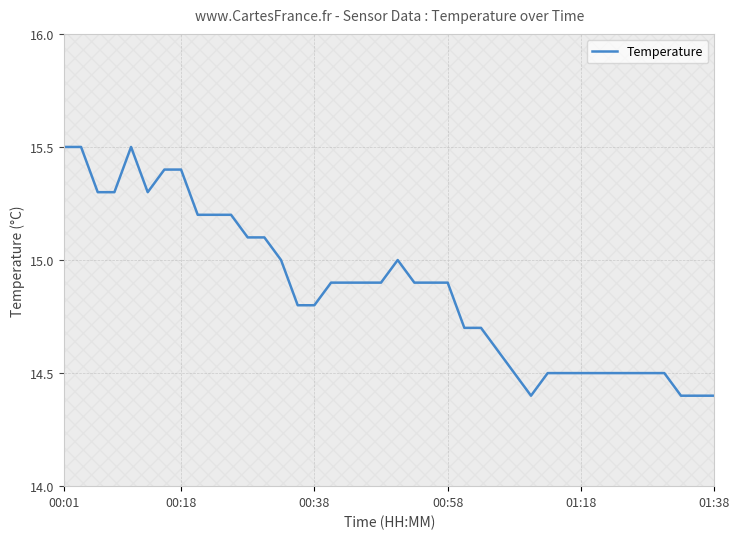

Is it true that Temperature equals 14.9 at 00:58?

True